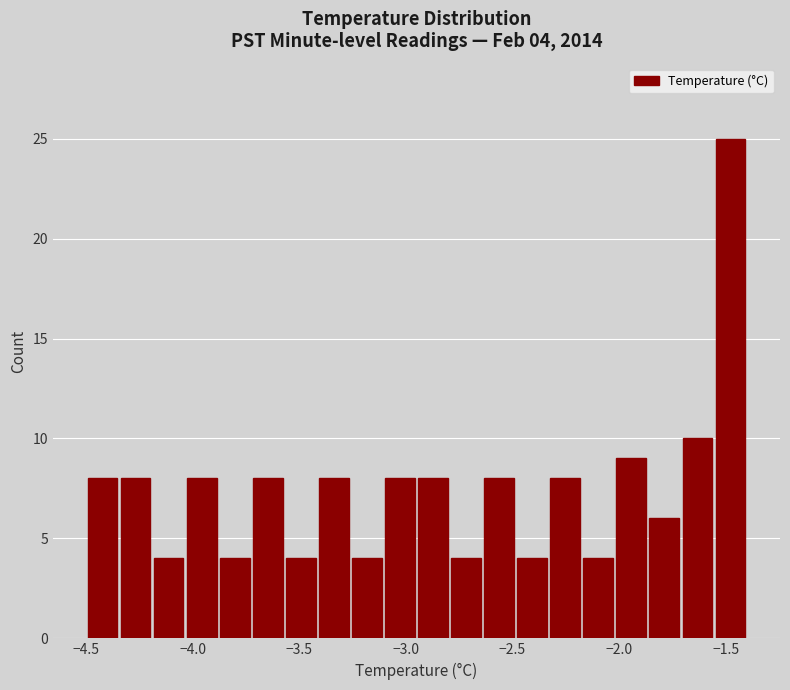

Read against the x-axis, roughly where is the centre of the tallest bar?

-1.50